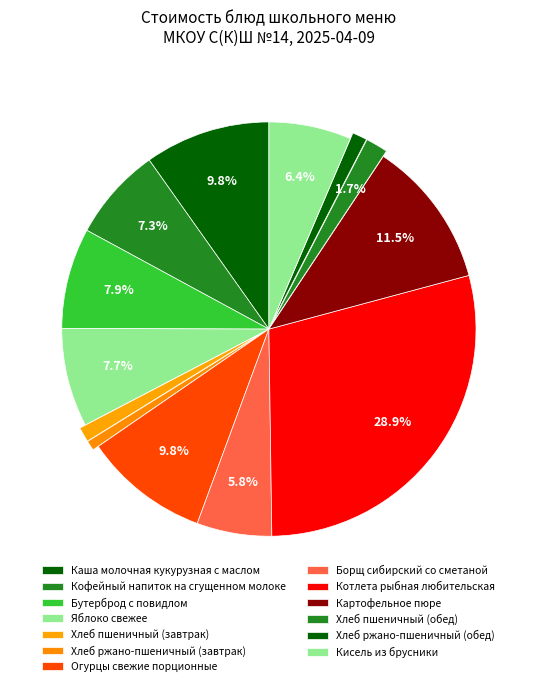

Which category has the smallest portion of the pie?

Хлеб ржано-пшеничный (завтрак)